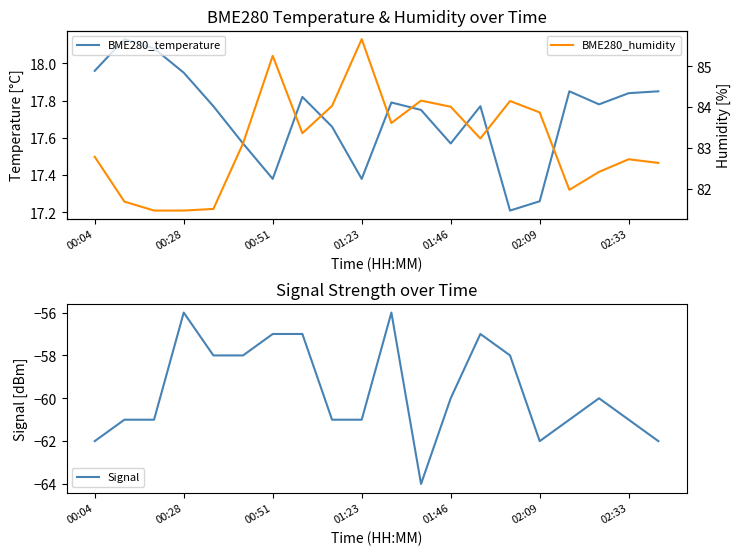

What is the minimum value for Signal?

-64